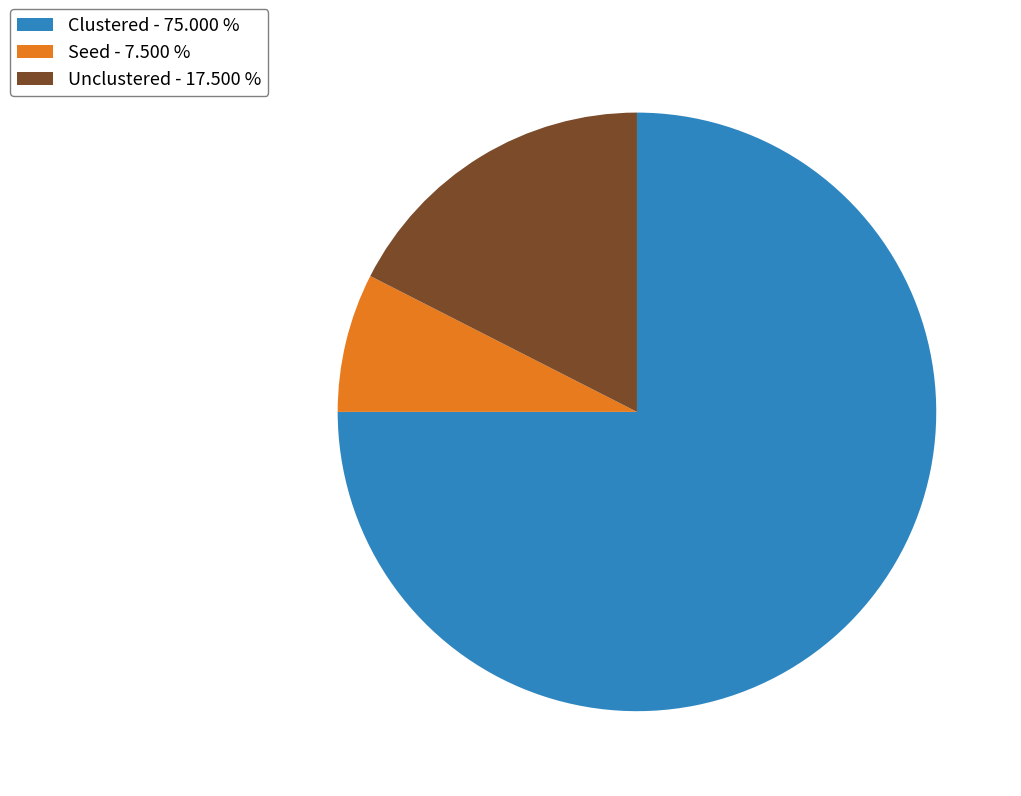

Which slice represents more than half of the pie?

Clustered - 75.000 %